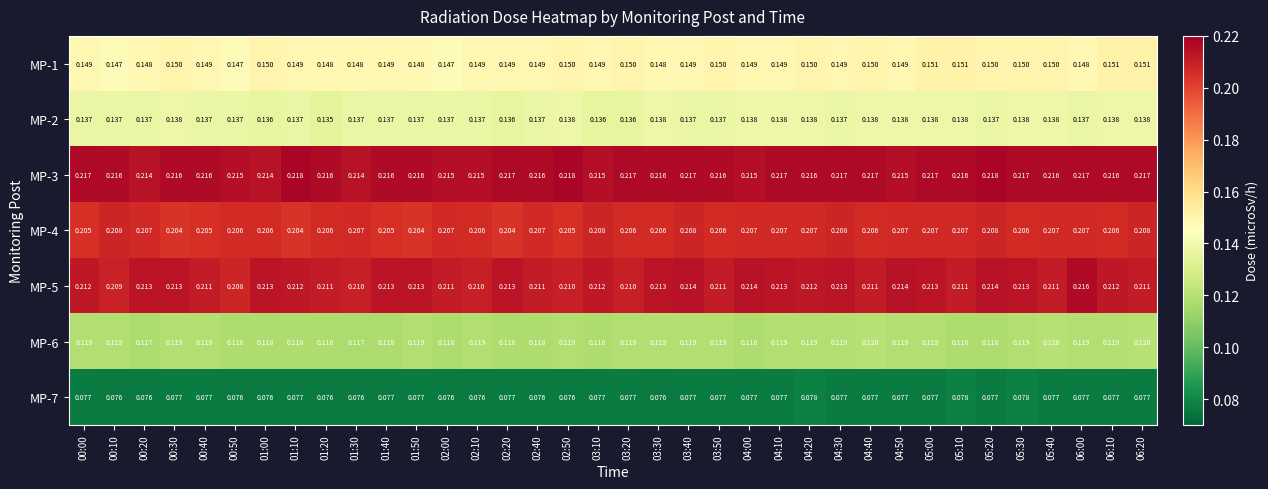

Is the value of MP-5 at 05:40 greater than the value of MP-2 at 02:10?

Yes